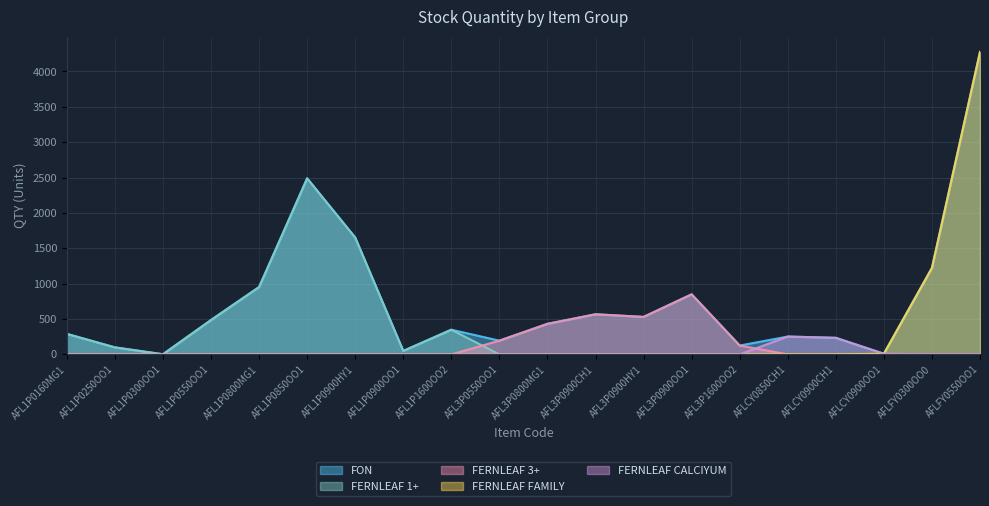

Where is the first local maximum for FON?

AFL1P0850OO1